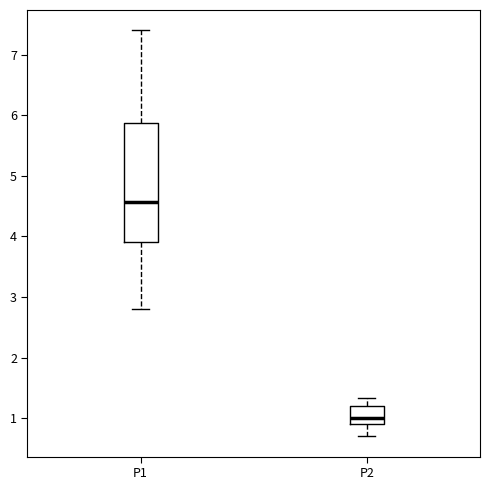

Which box's median line is the lowest?

P2